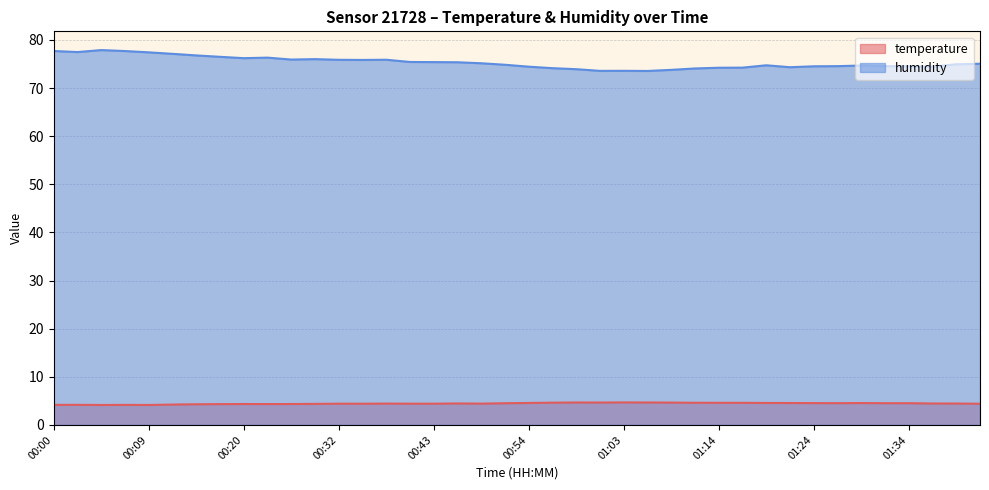

At 00:18, list the series in order from largest to smallest.

humidity, temperature